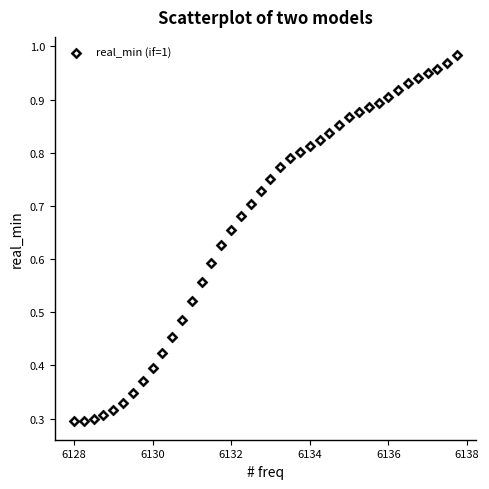

What is the range of X values (max minus min)?

9.8